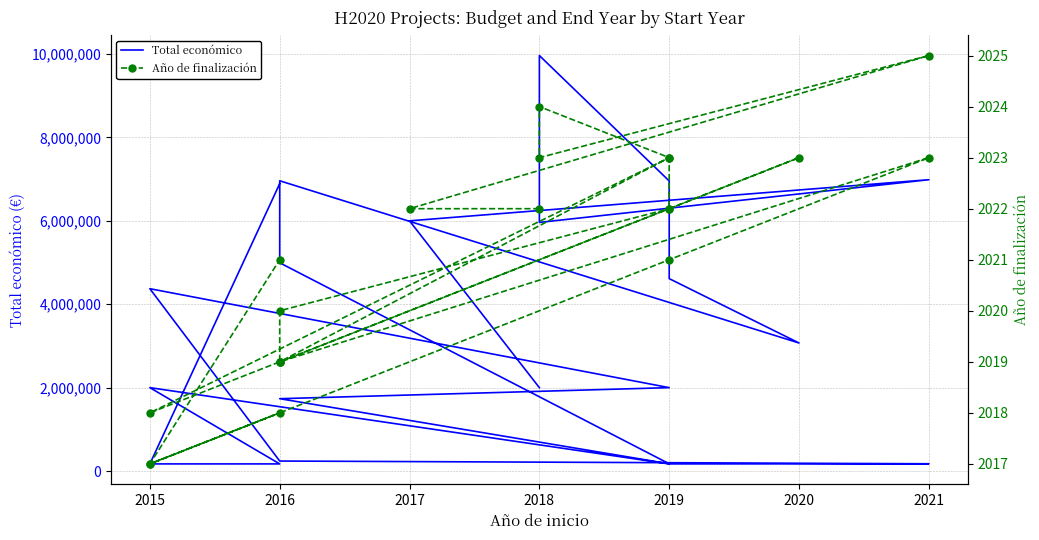

At which category is the sum across all series the highest?

2018